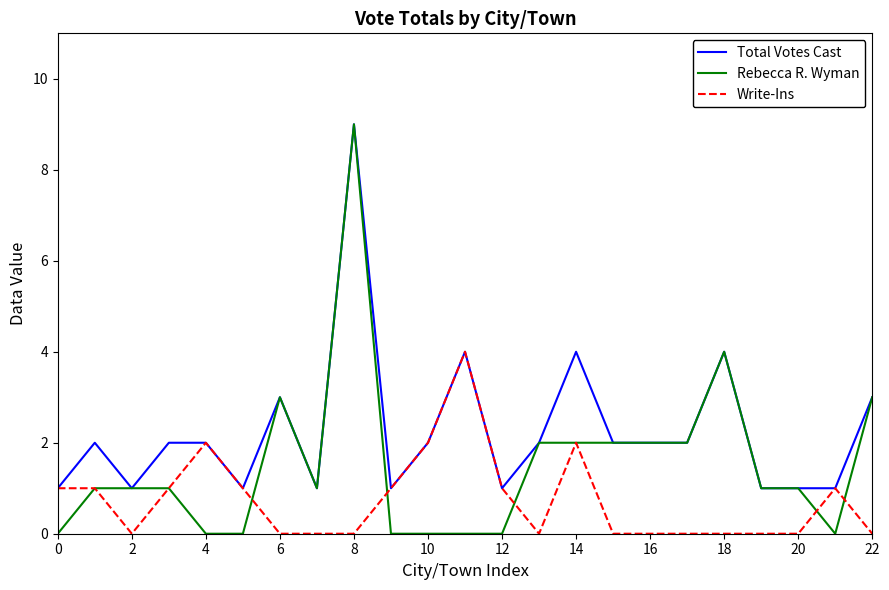

Rank the series by their average value, from highest to lowest.

Total Votes Cast, Rebecca R. Wyman, Write-Ins